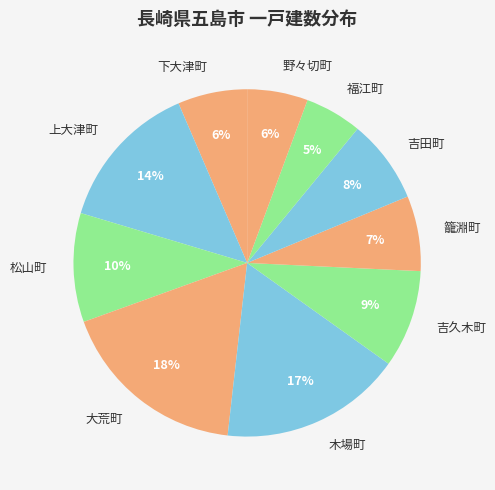

Is it true that 野々切町 is 13% of the pie?

False